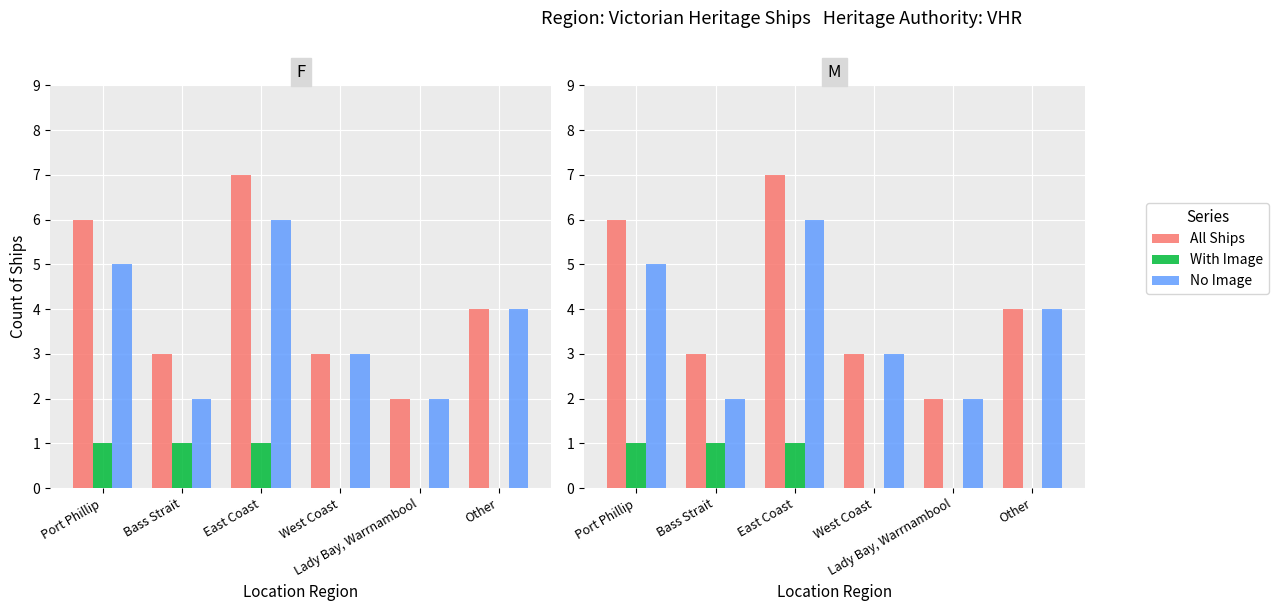

What is the average value of the No Image series?

4